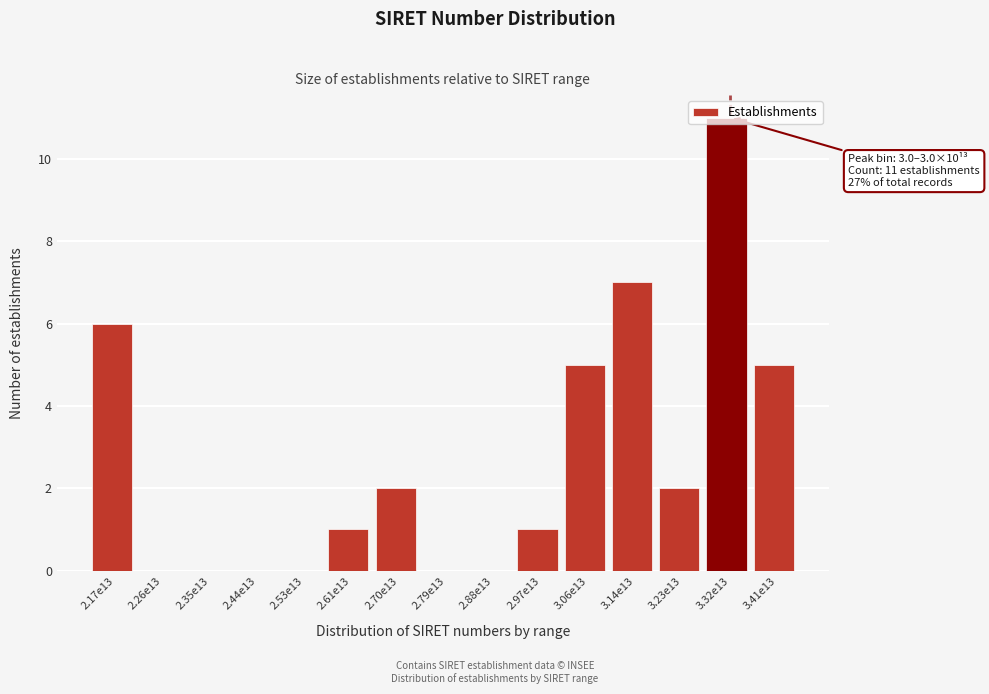

What is the maximum value shown in the chart?

11